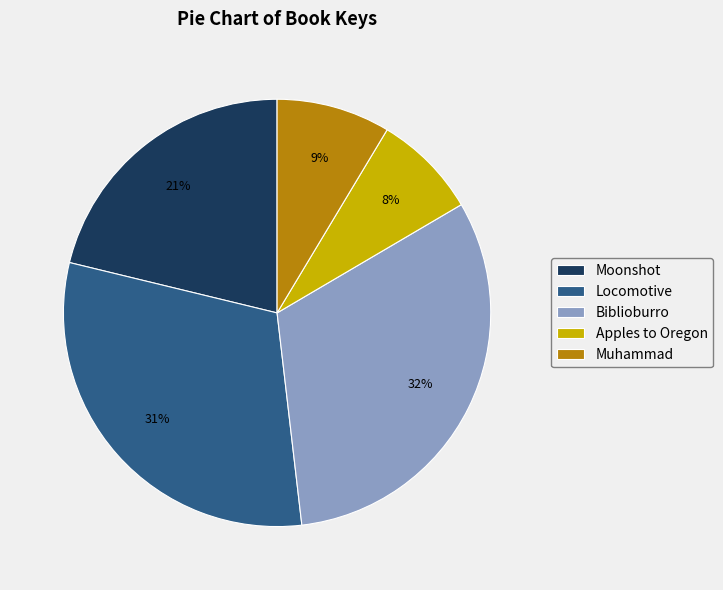

Which has a higher value, Apples to Oregon or Muhammad?

Muhammad